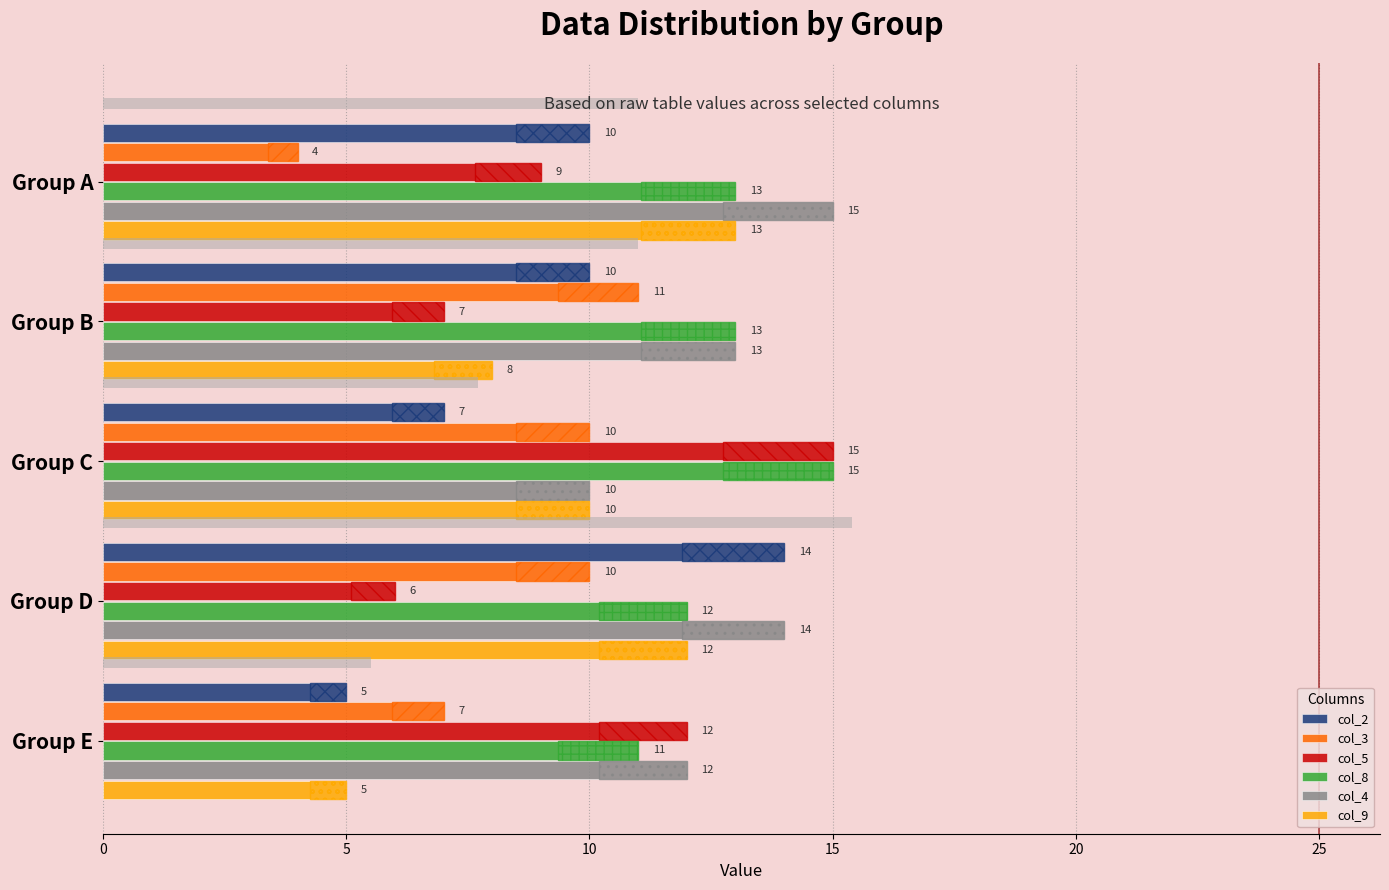

What is the minimum value for col_3?

4